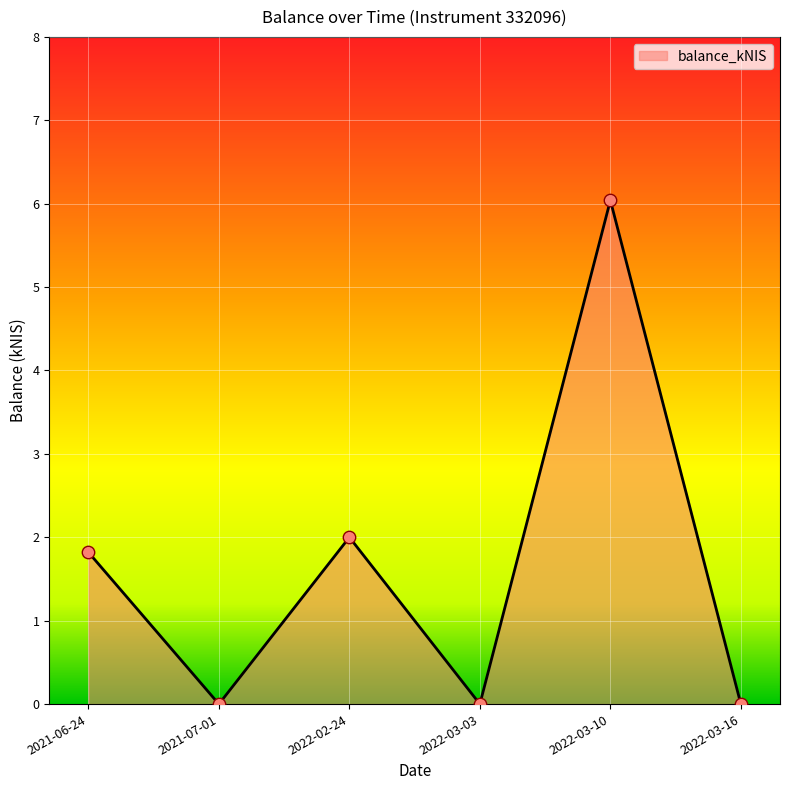

What is the change in value from 2021-07-01 to 2022-02-24?

+2.0